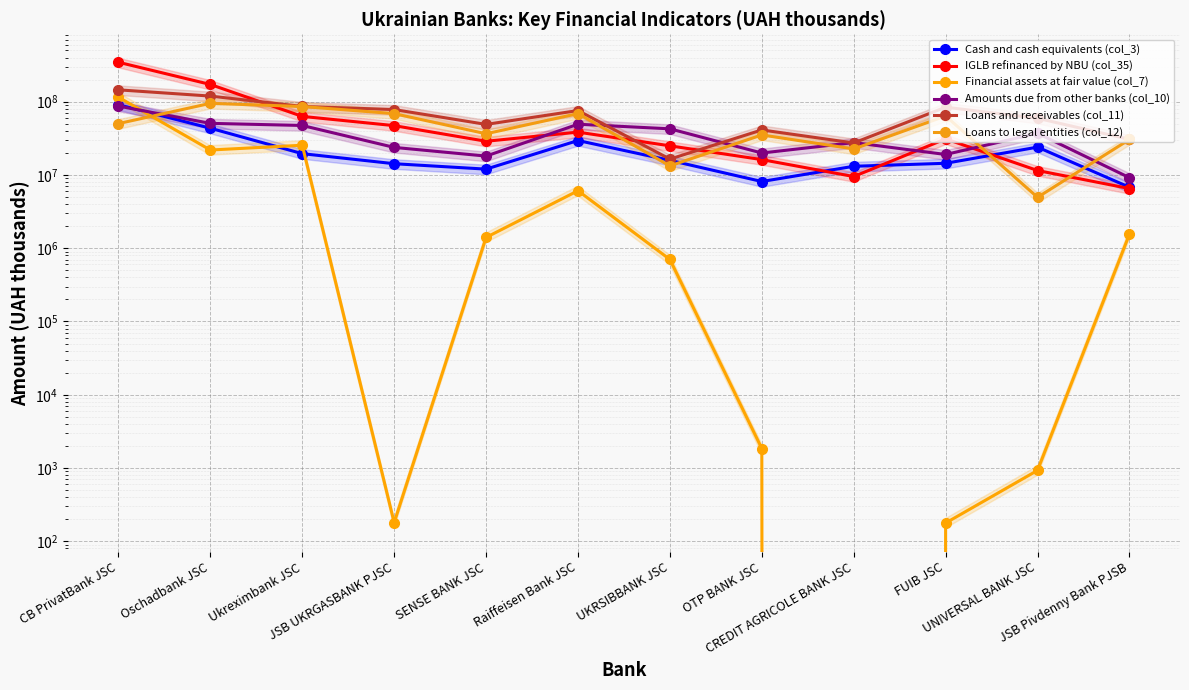

Where do Loans and receivables (col_11) and Amounts due from other banks (col_10) first cross each other?

Raiffeisen Bank JSC and UKRSIBBANK JSC